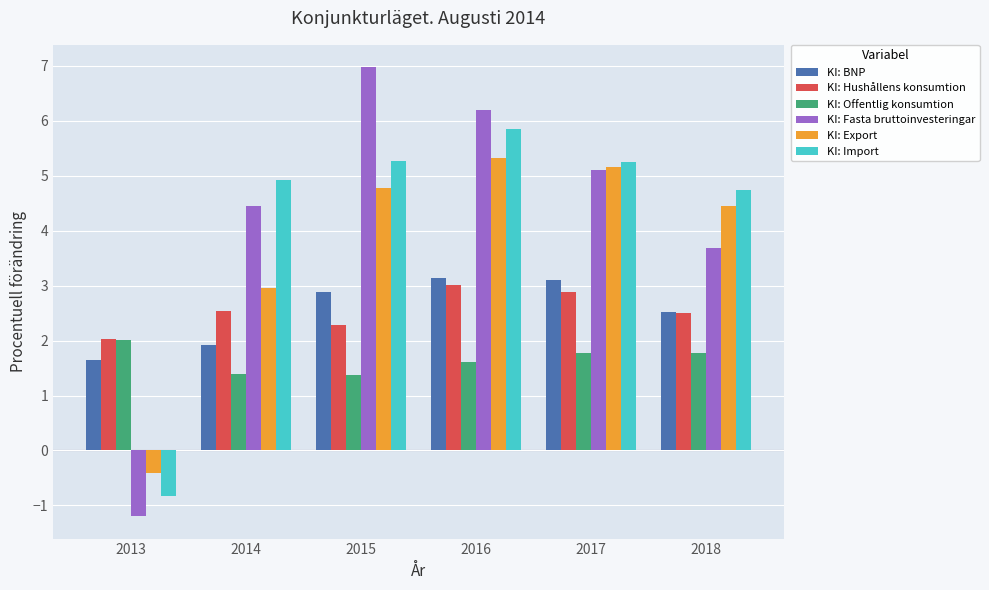

Does the chart contain any negative values?

Yes